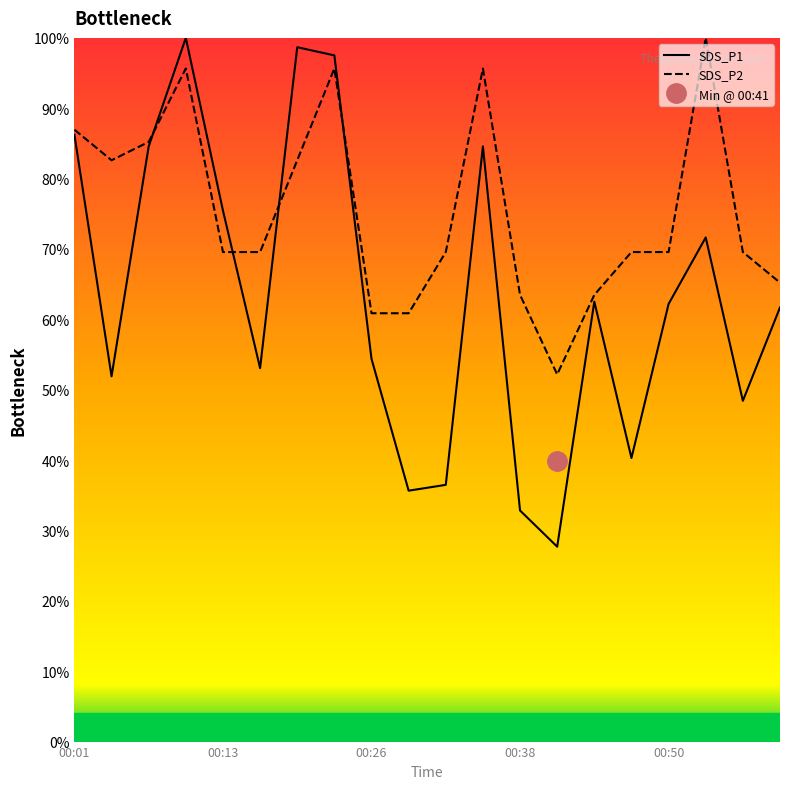

After their last crossing, which series has the higher values: SDS_P1 or SDS_P2?

SDS_P2